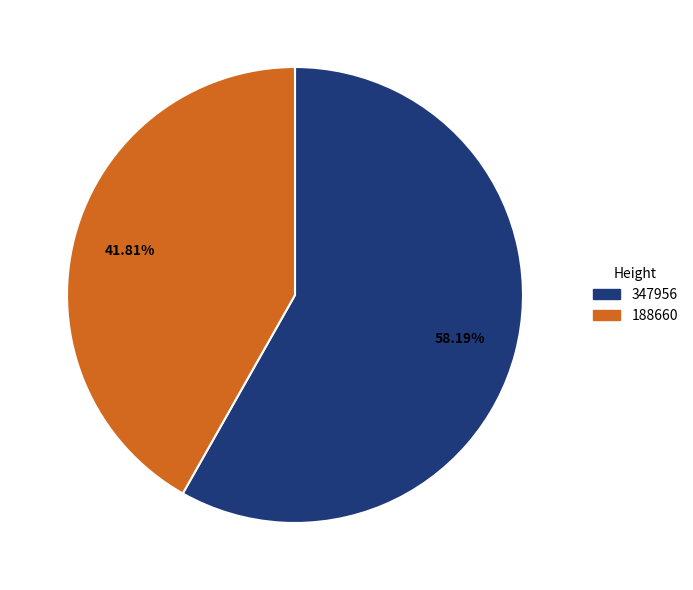

Between 188660 and 347956, which is larger?

347956